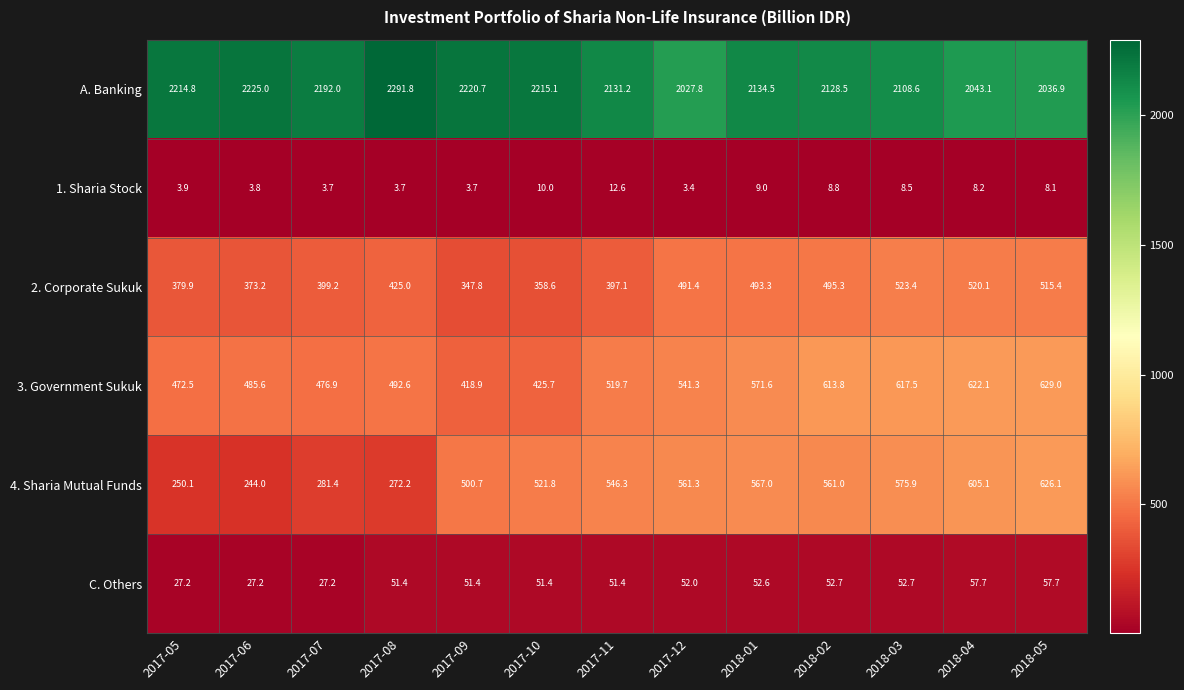

At which label does C. Others first exceed 51?

2017-08